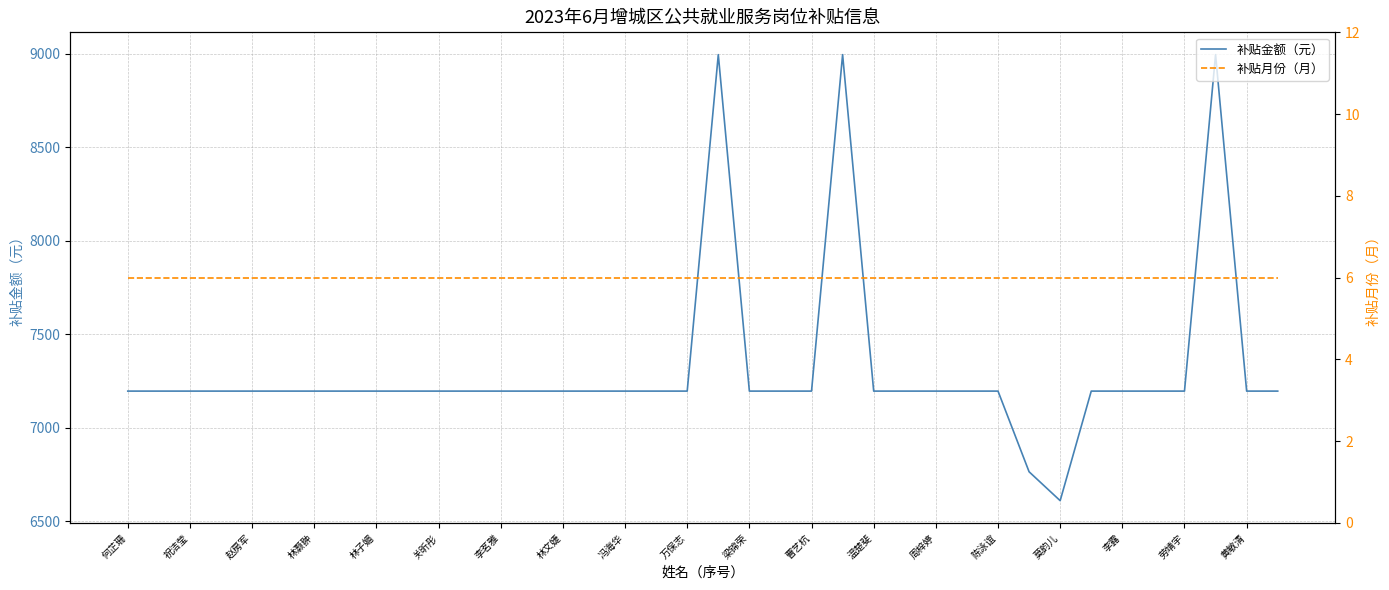

How many lines are shown in the chart?

2